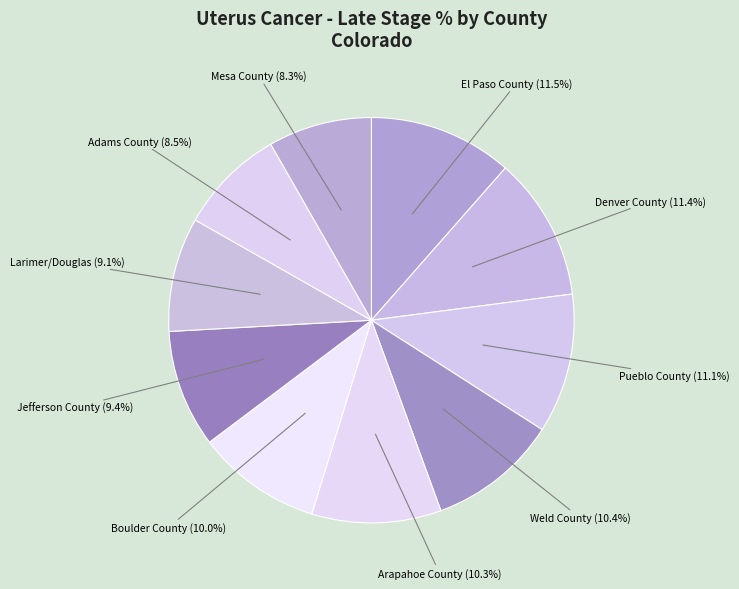

What portion of the pie excludes Weld County?

89.6%